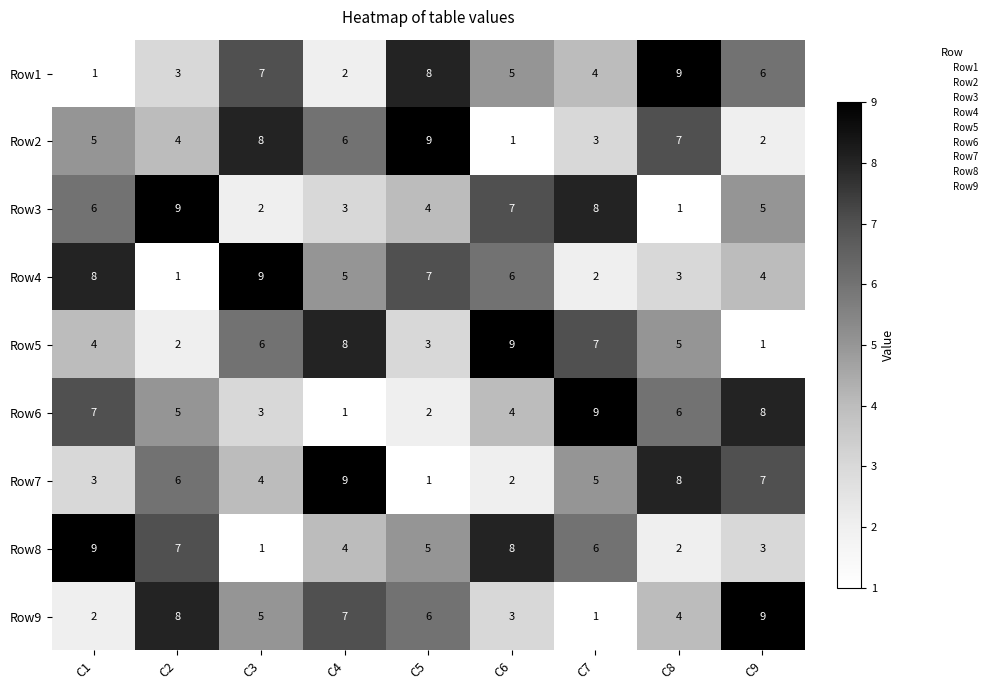

What is the greatest value displayed?

9